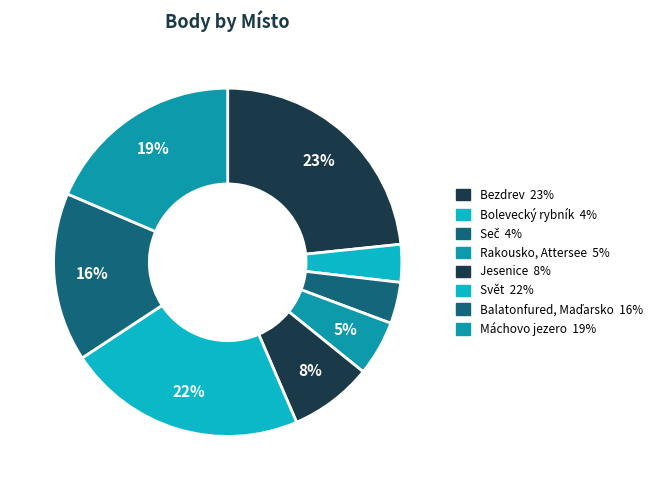

How many segments does this pie chart have?

8